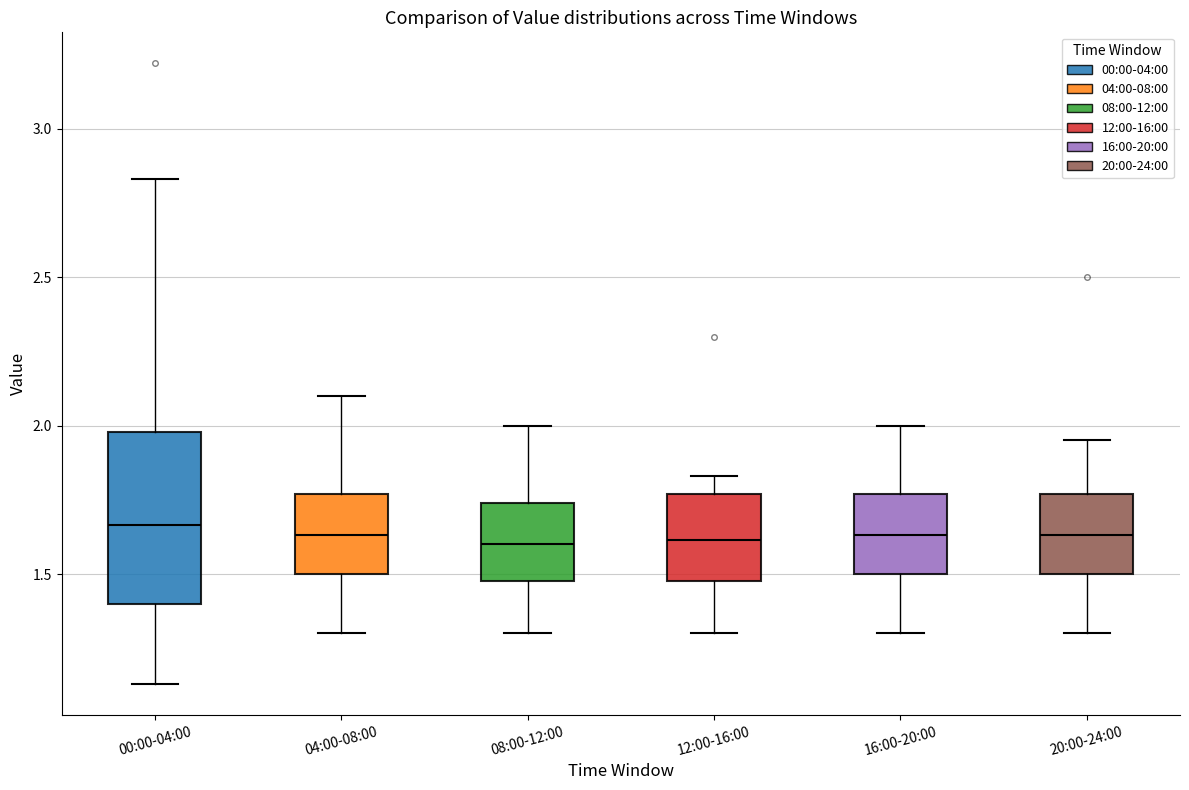

Reading left to right, read every box against the y-axis: the position of its median line, the range the box covers, and the ends of its whiskers. The values are not printed on the chart, so give them approximately, as read against the axis.

00:00-04:00: median 1.65, box 1.40 to 2.00, whiskers 1.15 to 2.85
04:00-08:00: median 1.65, box 1.50 to 1.75, whiskers 1.30 to 2.10
08:00-12:00: median 1.60, box 1.50 to 1.75, whiskers 1.30 to 2.00
12:00-16:00: median 1.60, box 1.50 to 1.75, whiskers 1.30 to 1.85
16:00-20:00: median 1.65, box 1.50 to 1.75, whiskers 1.30 to 2.00
20:00-24:00: median 1.65, box 1.50 to 1.75, whiskers 1.30 to 1.95